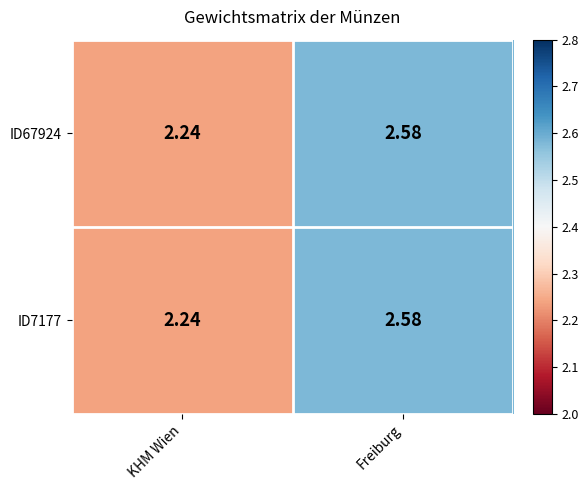

List the labels in order of ID7177 value, smallest first.

KHM Wien, Freiburg